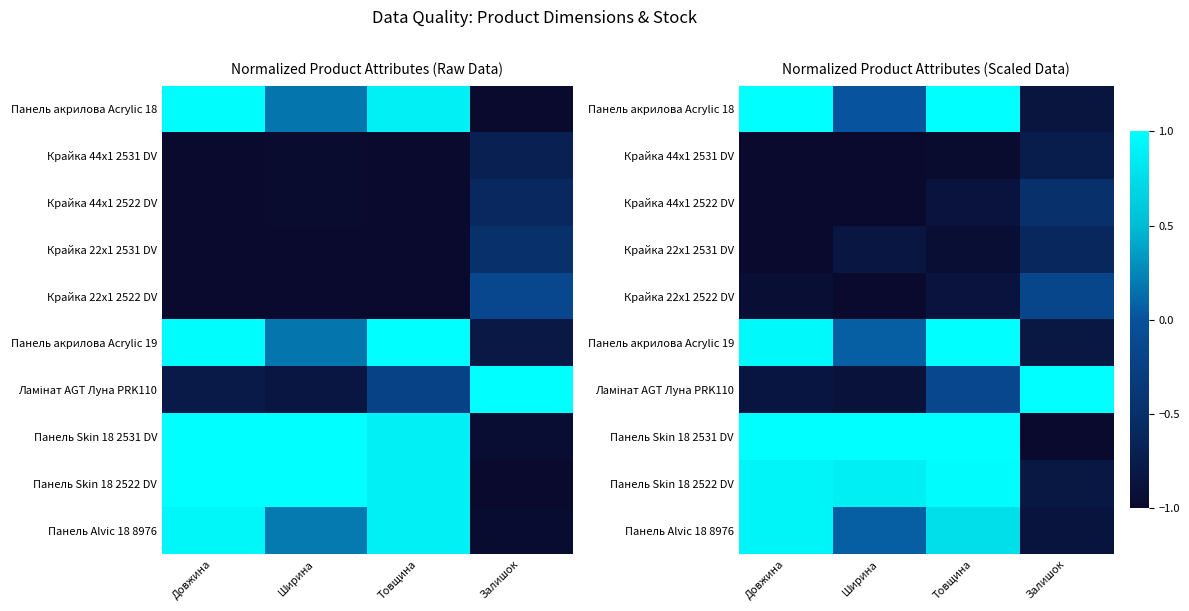

At which category does the chart reach its minimum across all series?

Довжина